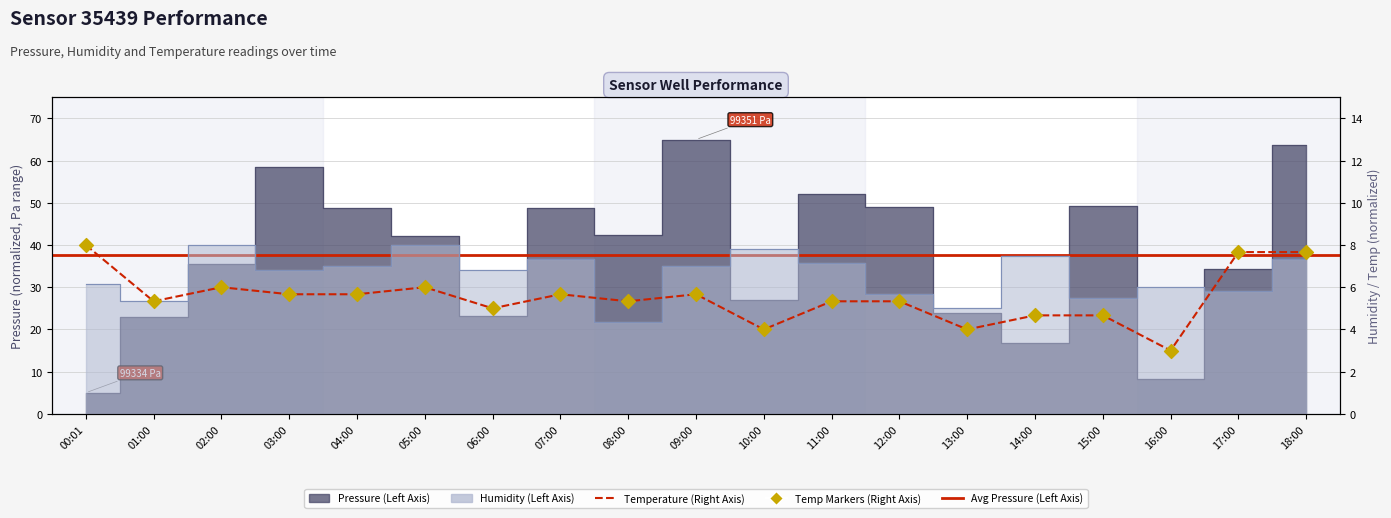

At which category is the sum across all series the highest?

18:00